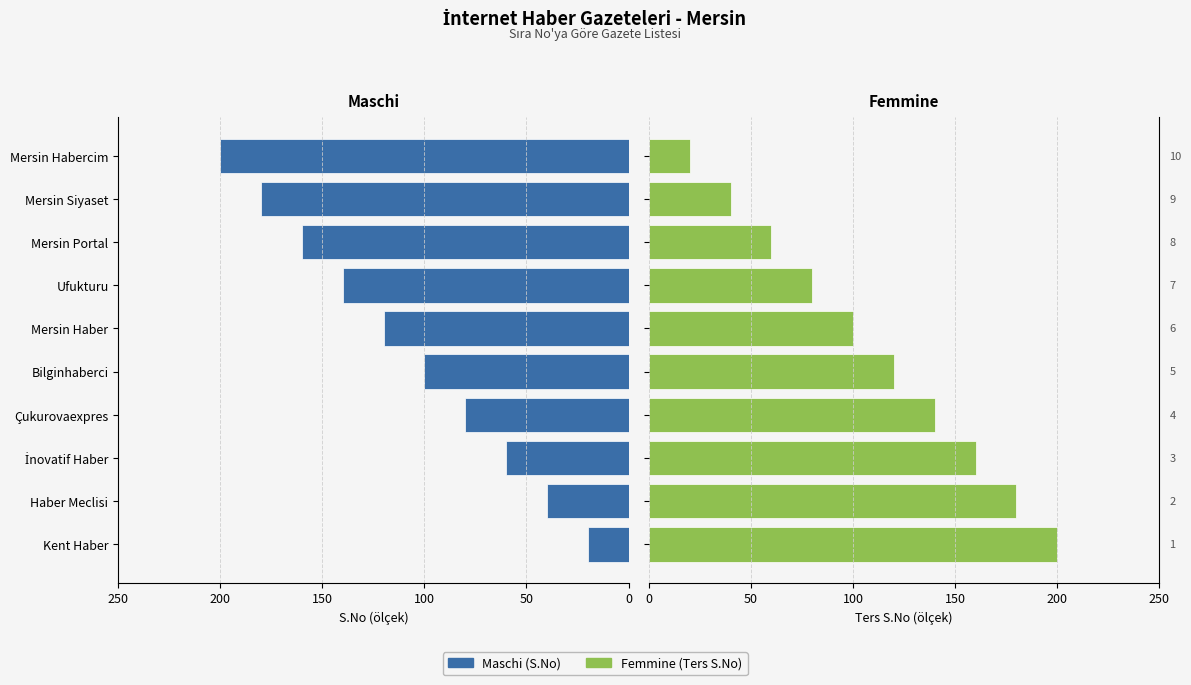

Rank the series by their average value, from lowest to highest.

Maschi, Femmine